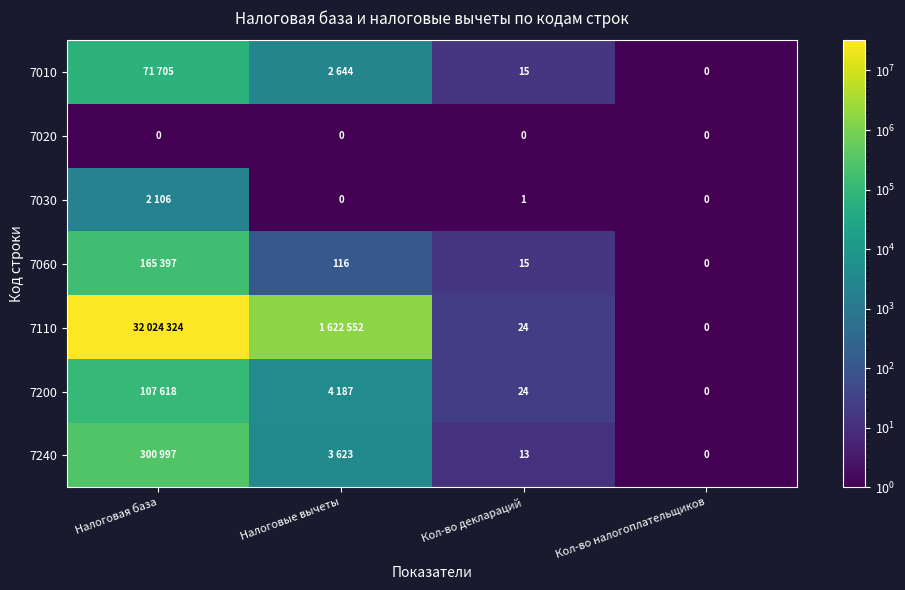

The 7110 series shows 24 at Кол-во деклараций. True or false?

True